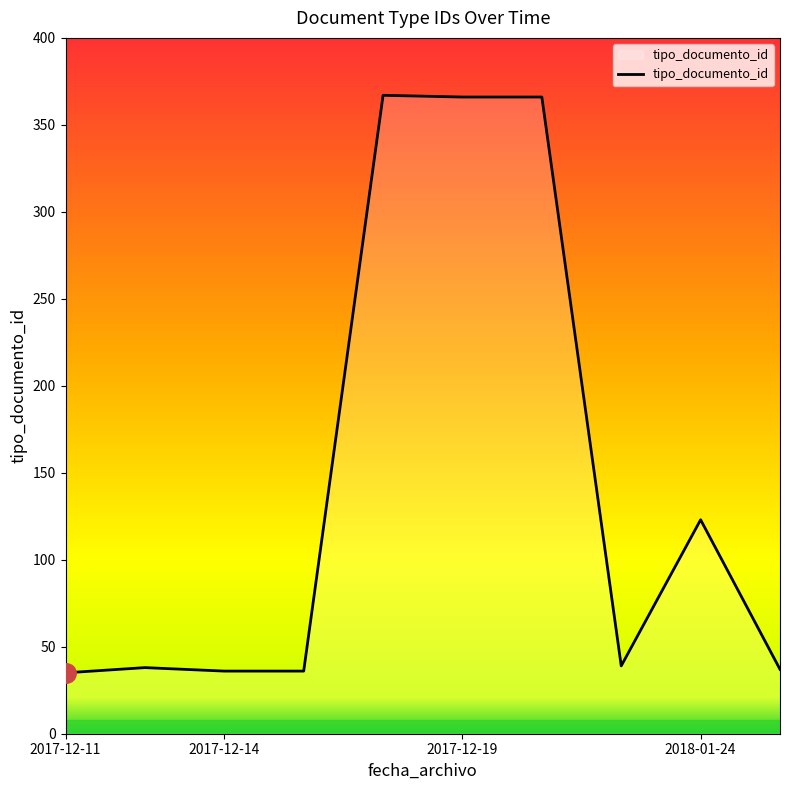

What is the difference between the second highest and minimum values?

331